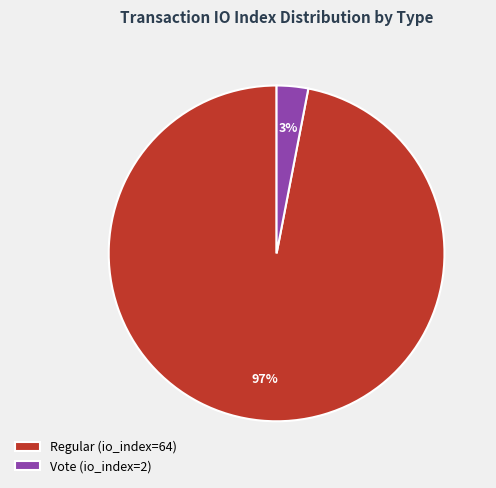

True or false: Regular (io_index=64) accounts for 97% of the total.

True